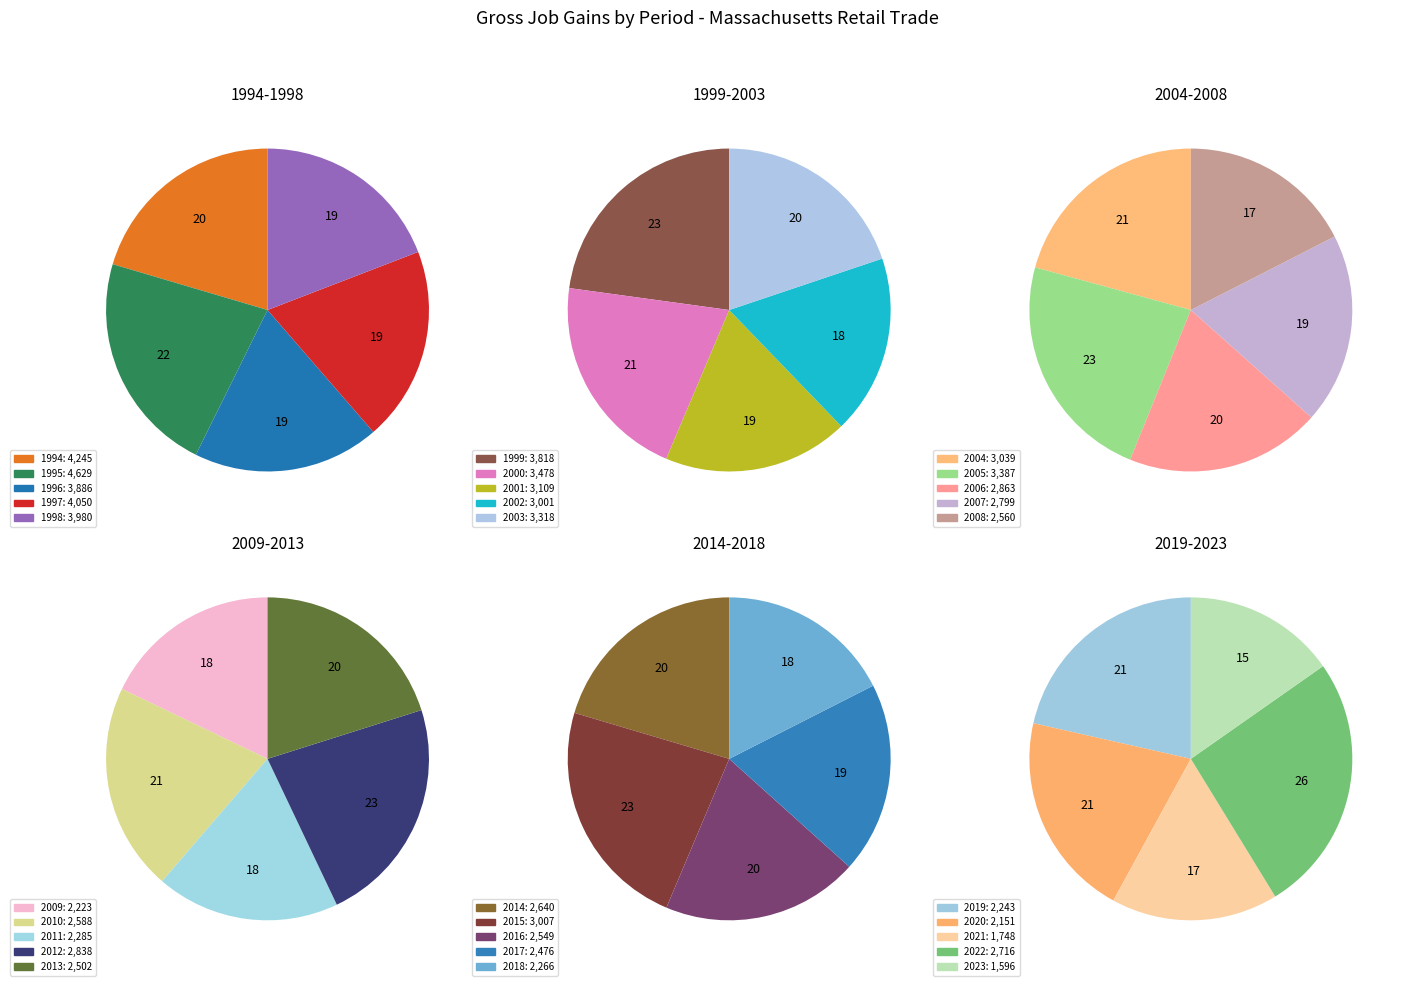

The 2012 slice represents 1% of the pie. True or false?

False